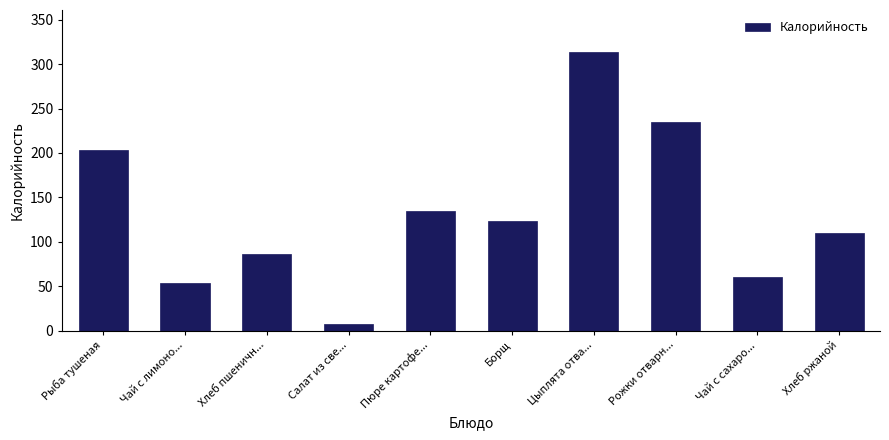

Reading left to right, transcribe all the data shown in this chart.

Рыба тушеная=203	Чай с лимоно...=53	Хлеб пшеничн...=86	Салат из све...=7	Пюре картофе...=135	Борщ=123	Цыплята отва...=314	Рожки отварн...=235	Чай с сахаро...=60	Хлеб ржаной=110